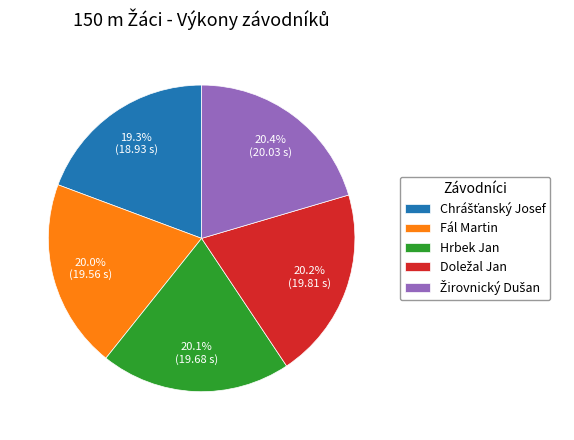

How much of the chart is everything except Fál Martin?

80.0%